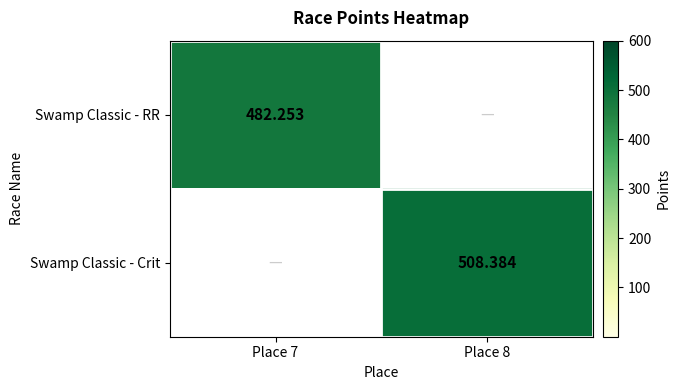

The value of Swamp Classic - RR at Place 7 is 482.3. True or false?

True